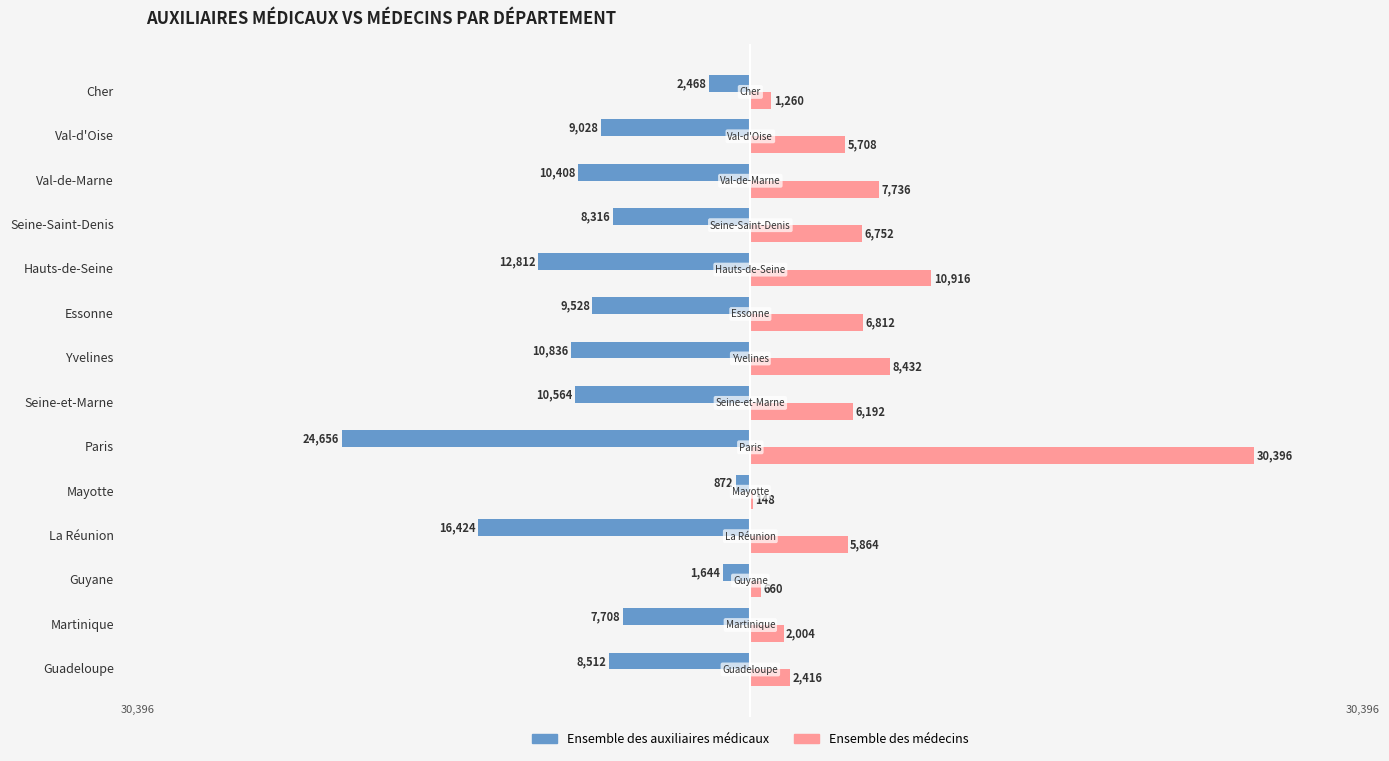

Which category has the highest value in the Ensemble des auxiliaires médicaux series?

Mayotte